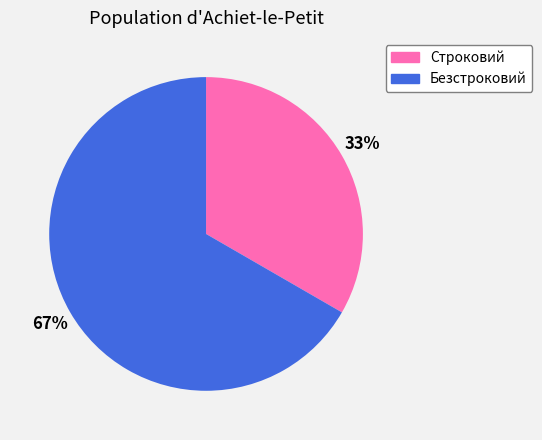

To the nearest percent, what percentage of the pie is Строковий?

33%